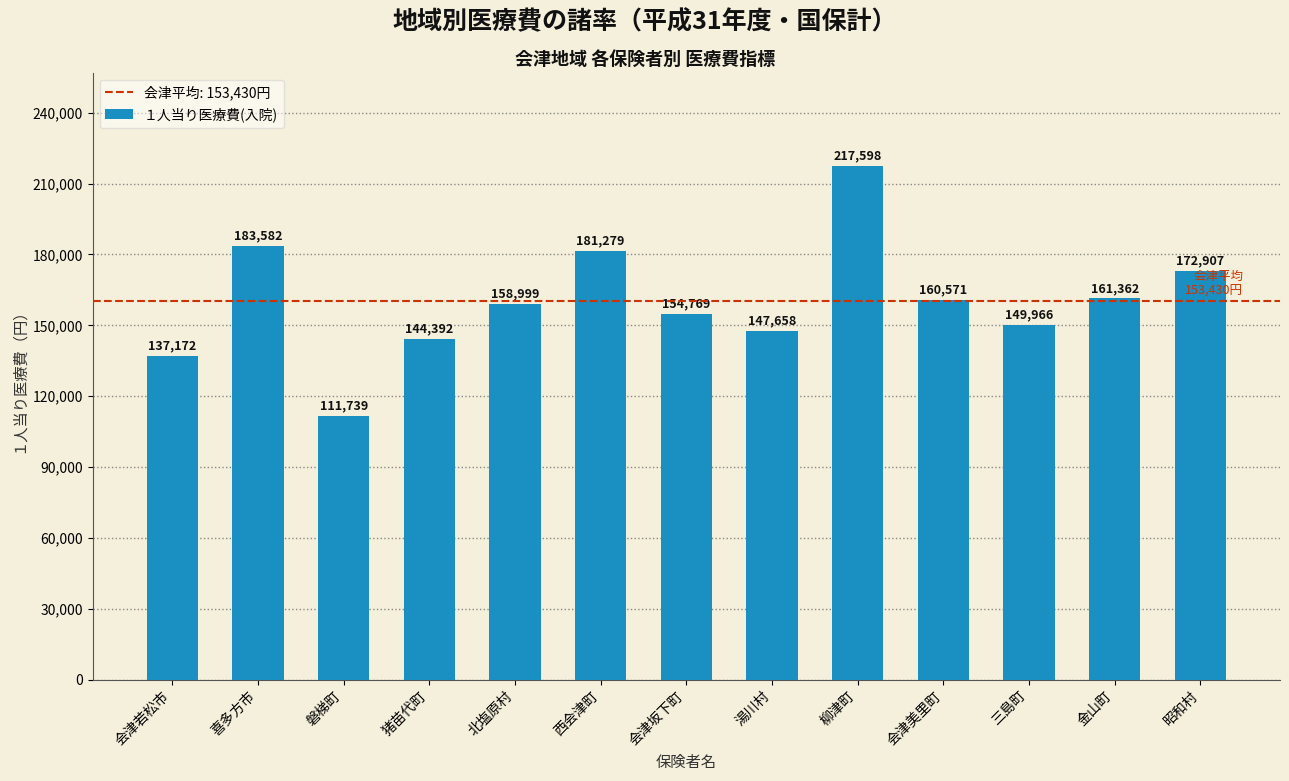

Reading right to left, transcribe all the data shown in this chart.

172907	161362	149966	160571	217598	147658	154769	181279	158999	144392	111739	183582	137172